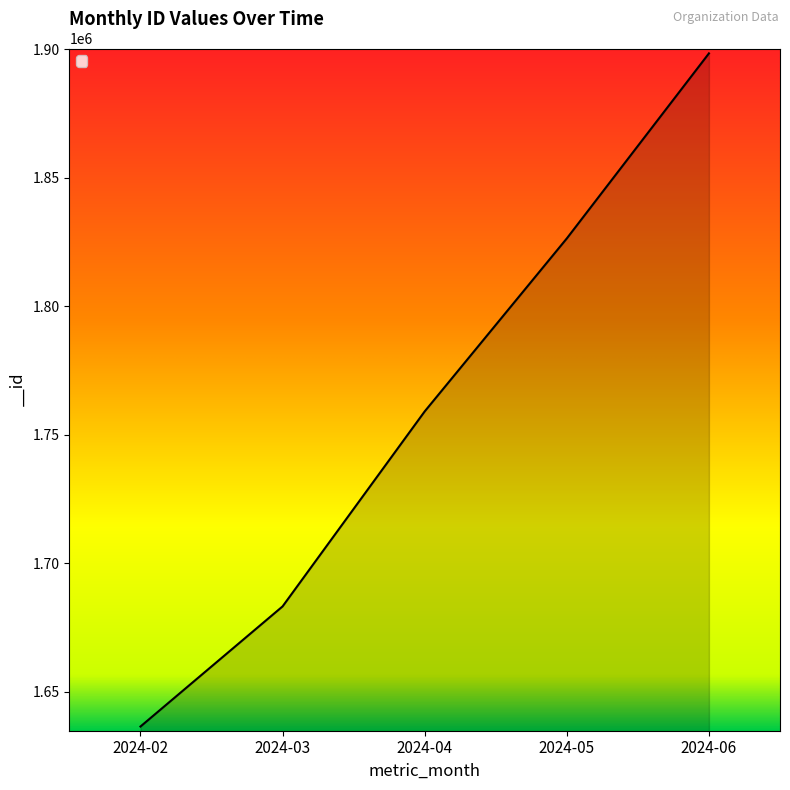

Is it true that the value at 2024-03 is 2545983?

False